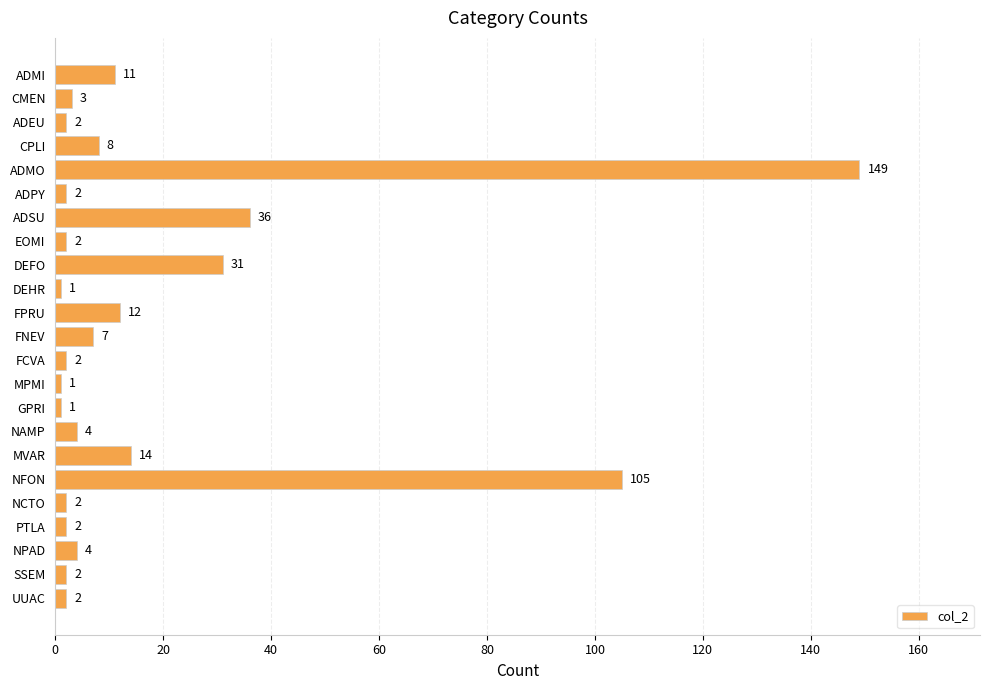

Which category has the highest value across all series?

ADMO